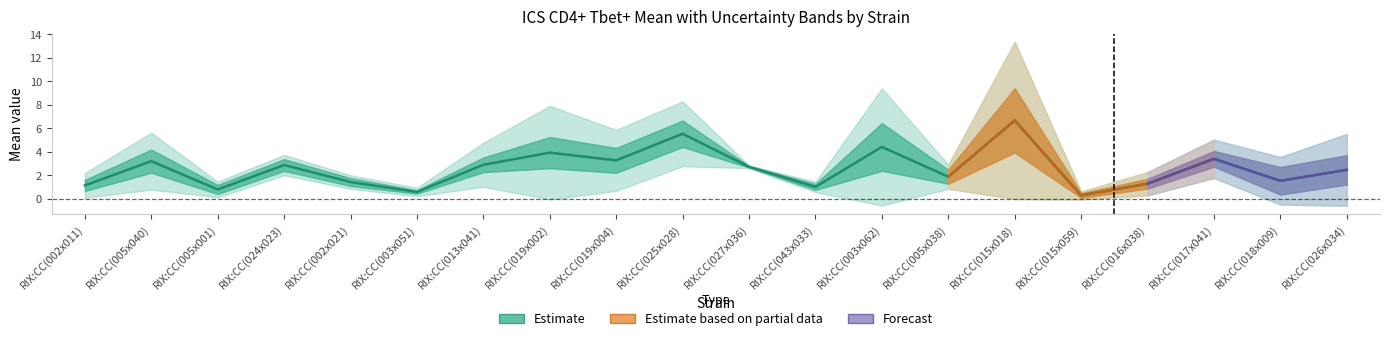

What is the difference between the highest and lowest values at 15?

0.1